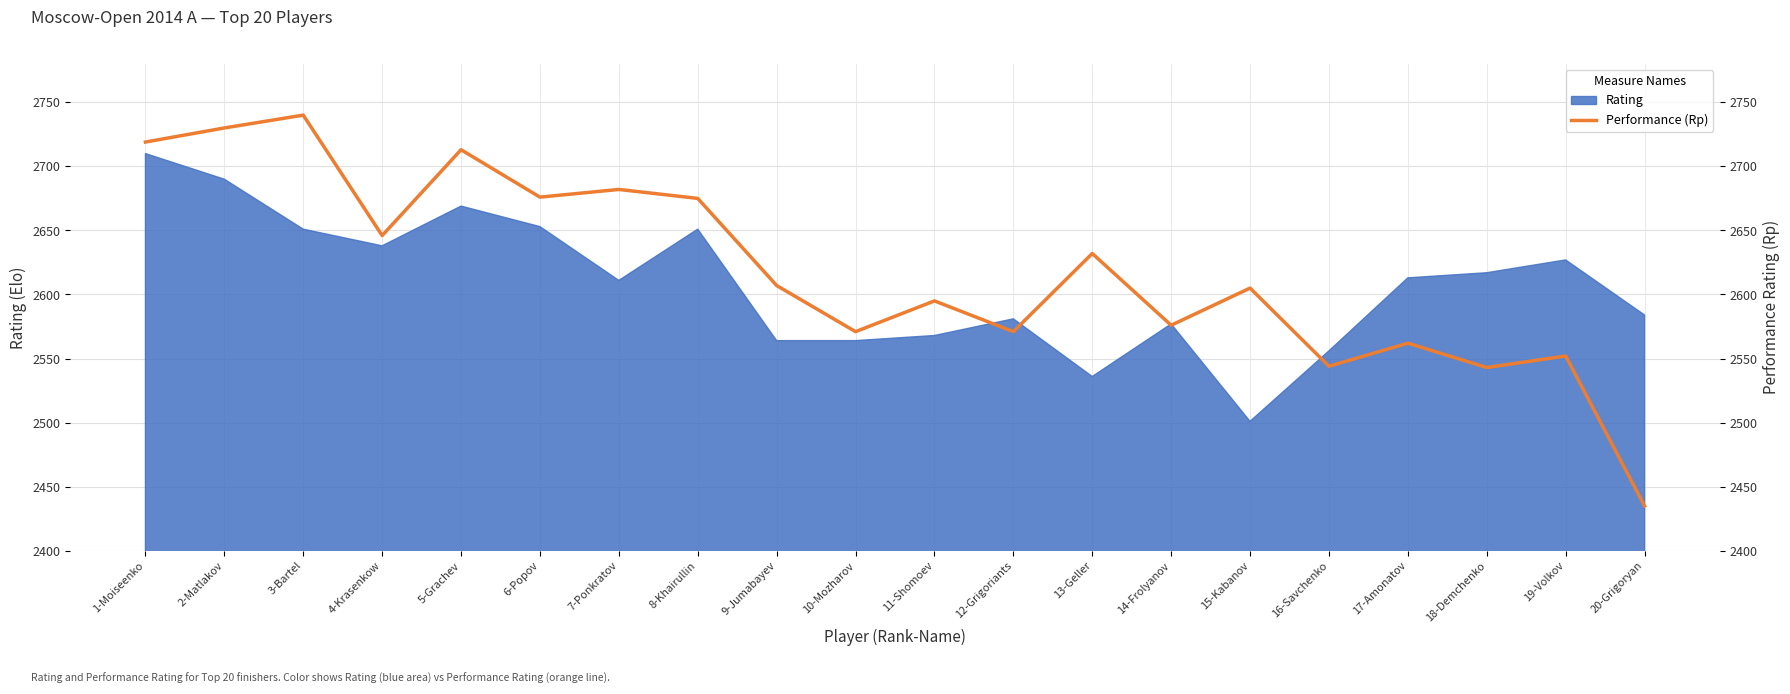

How many points are lower than both their immediate neighbors (excluding endpoints)?

7